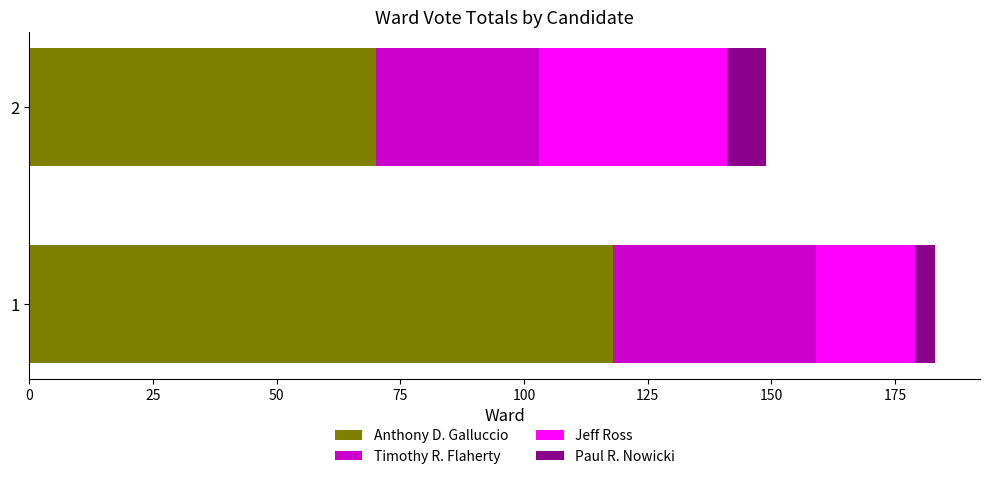

What is the total value across all series at 2?

149